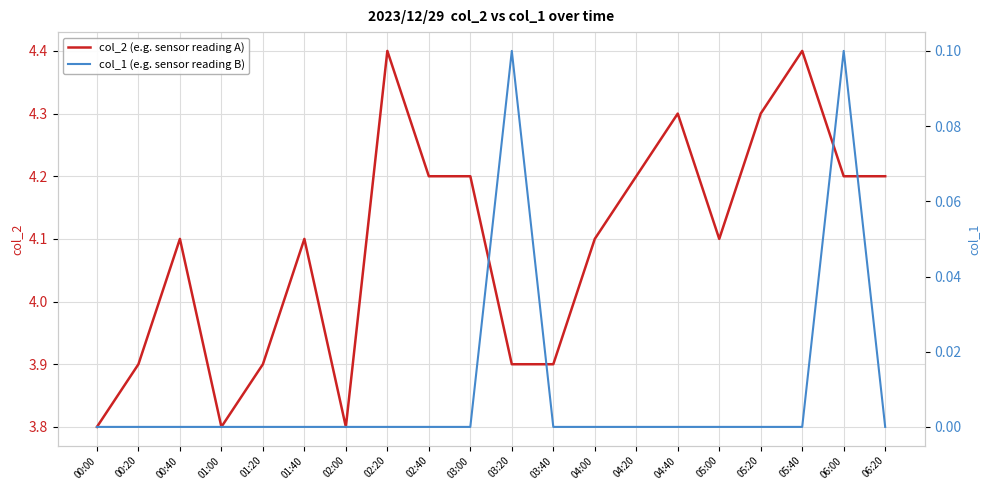

What are all the series names shown in the legend?

col_2 (e.g. sensor reading A), col_1 (e.g. sensor reading B)